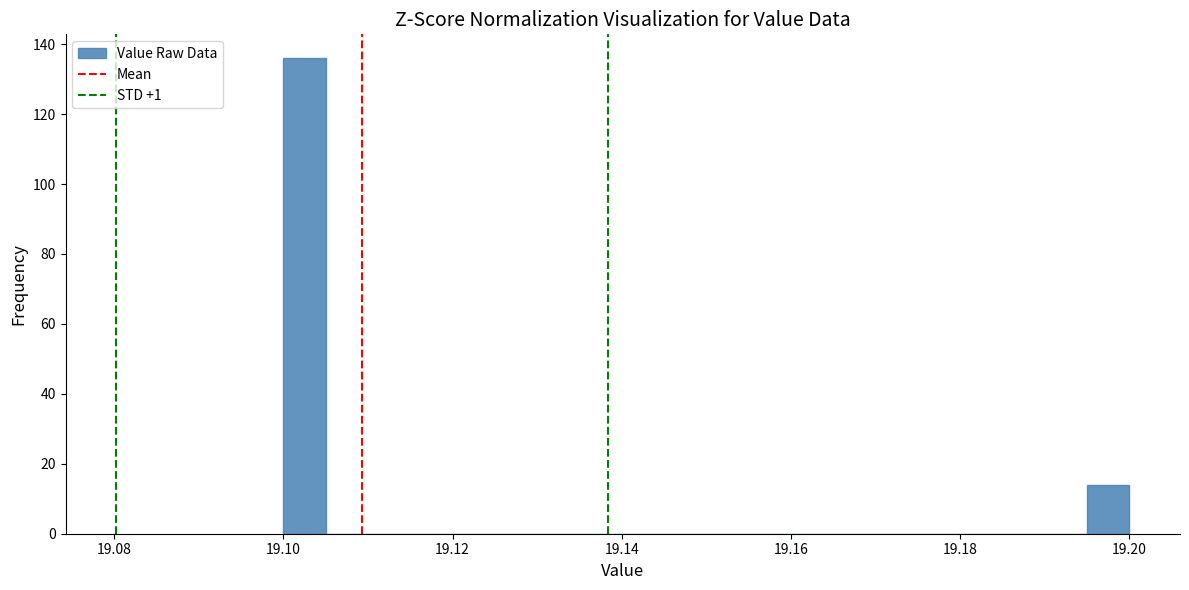

Read against the x-axis, roughly where is the centre of the tallest bar?

19.102